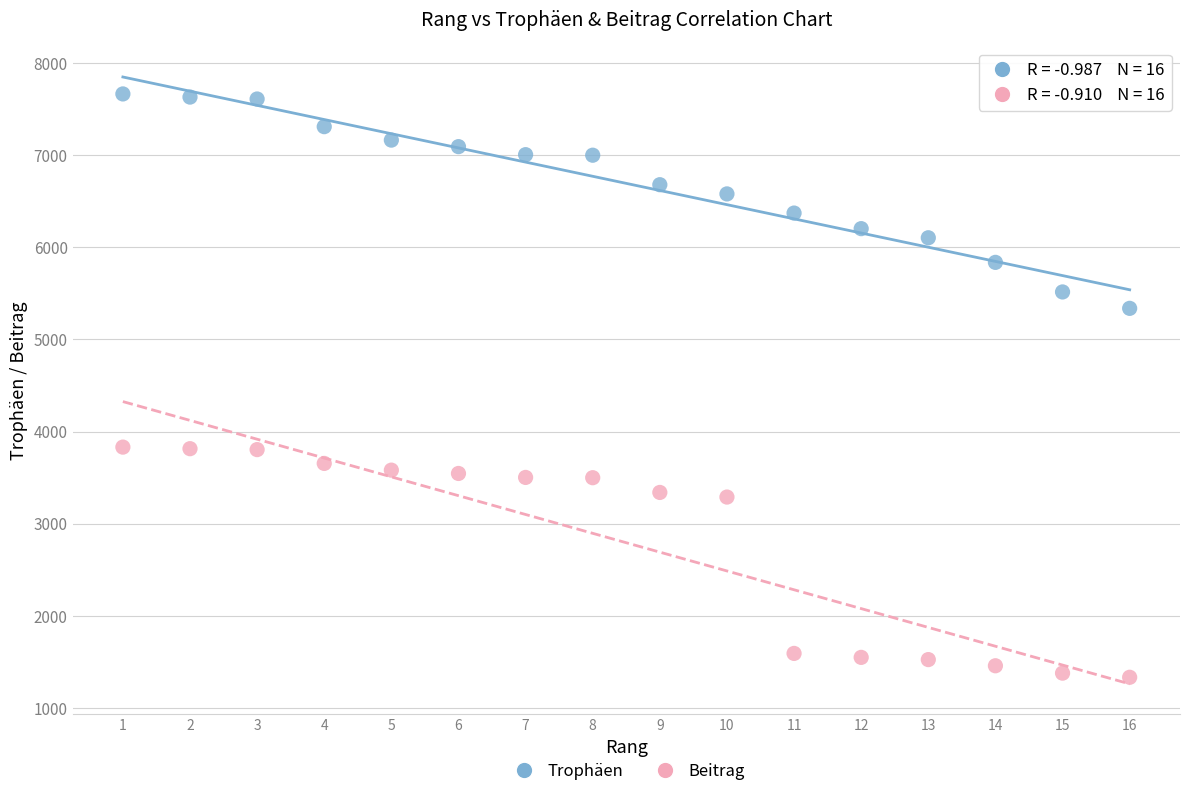

Across all data points, what is the range of Y values (max minus min)?

6331